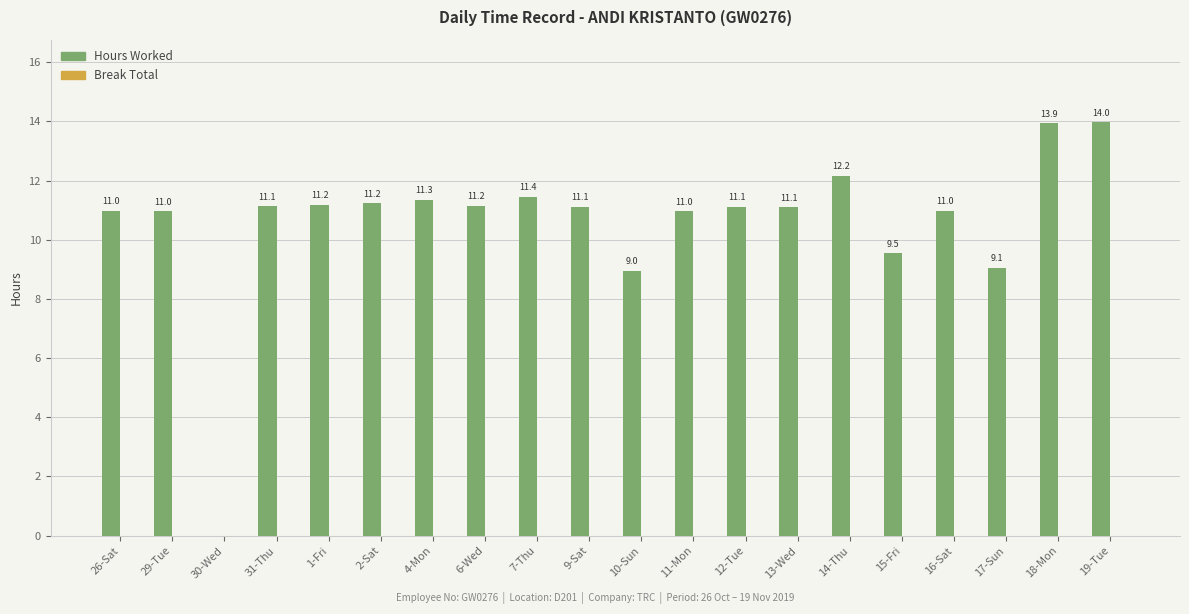

At which label is the value closest to 6?

10-Sun